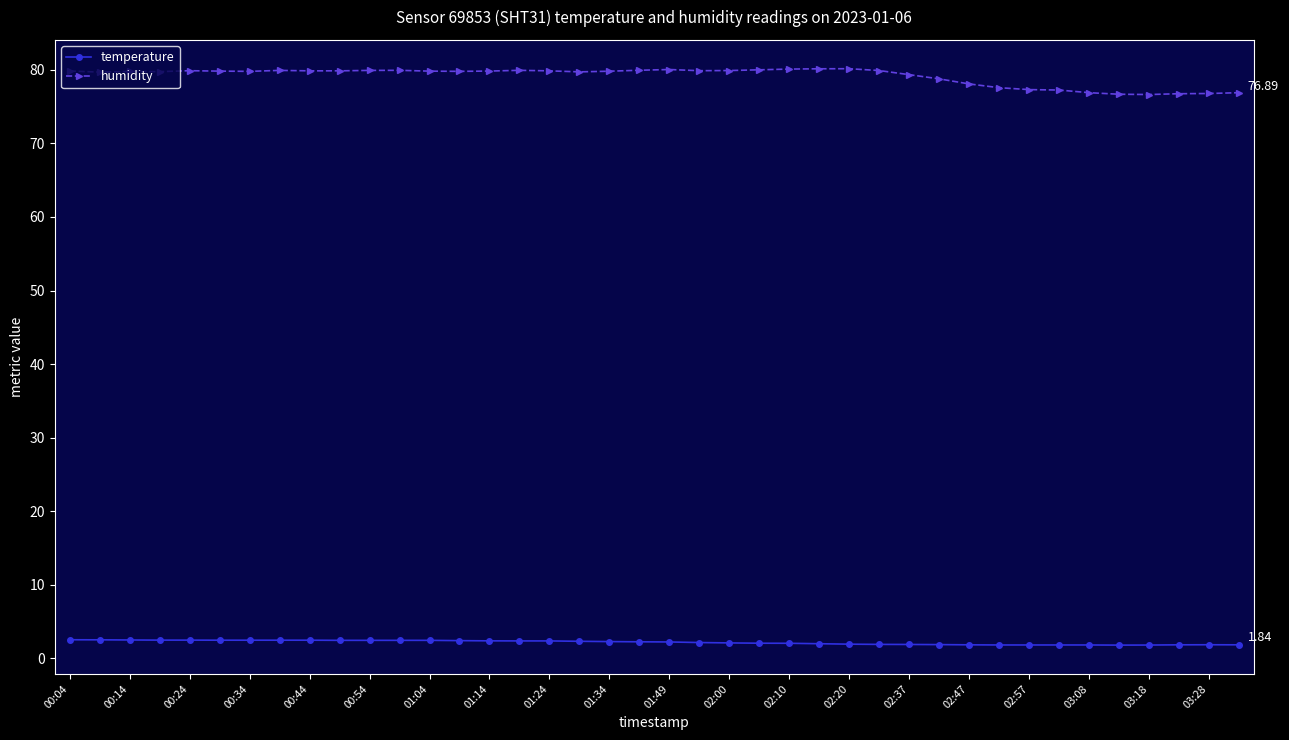

What is the difference between the maximum and minimum values in the humidity series?

3.5